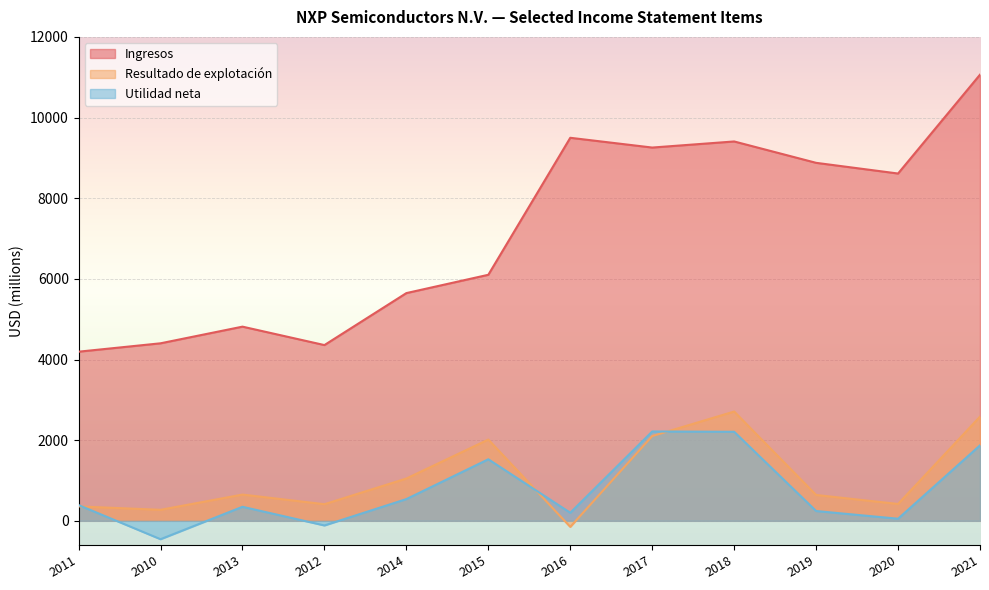

At which label does Utilidad neta reach its minimum?

2010